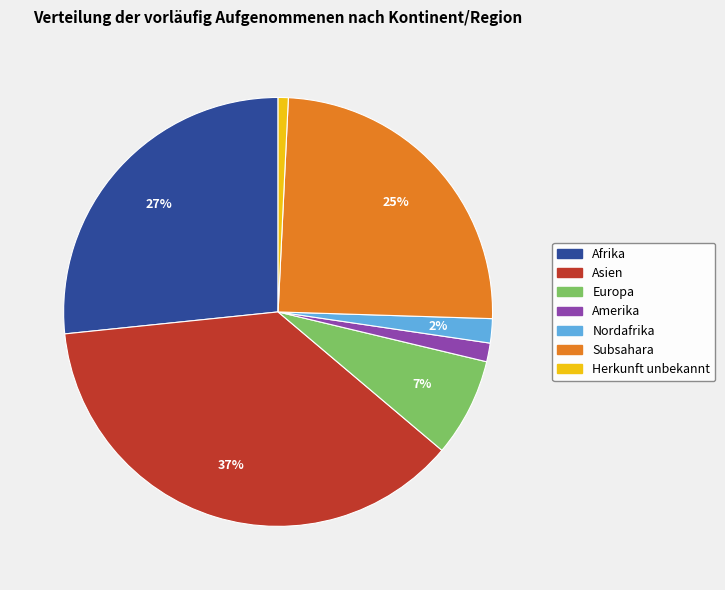

True or false: Asien accounts for 37% of the total.

True